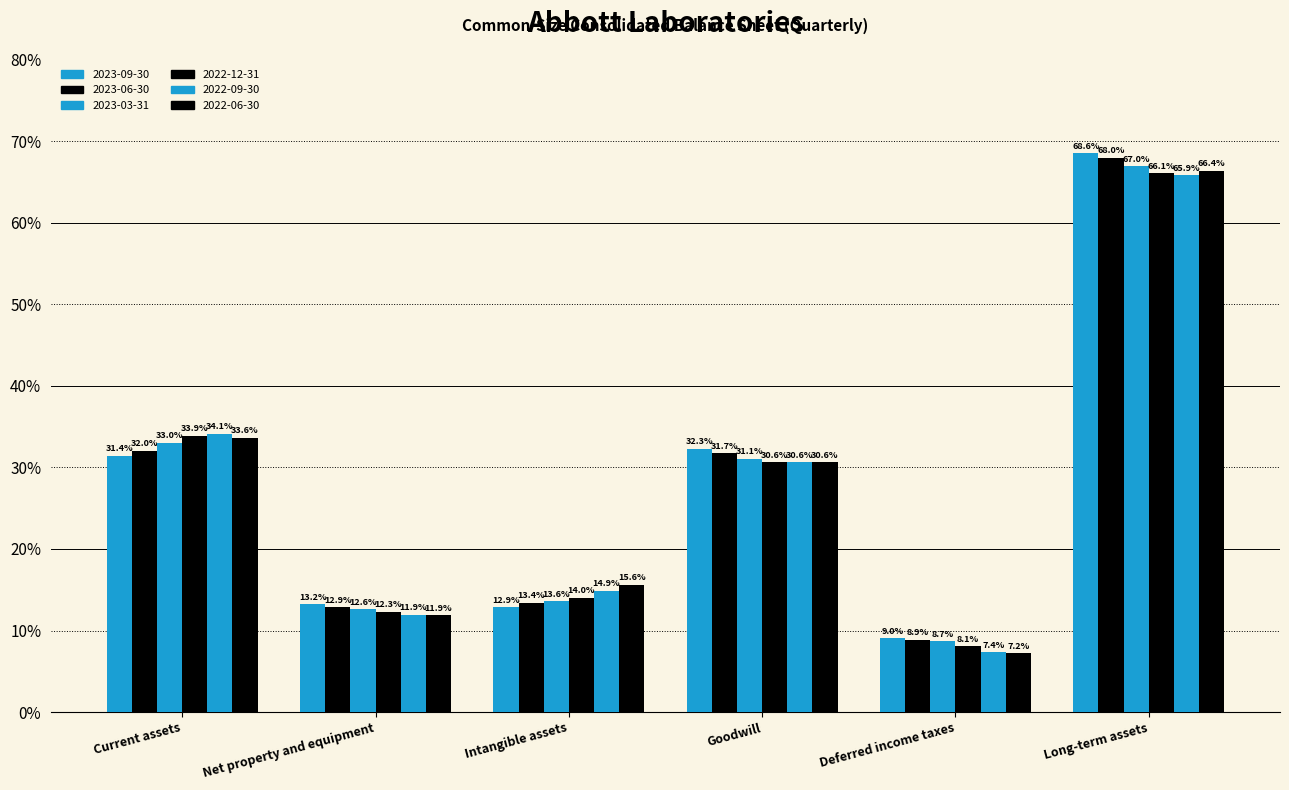

Are the bars grouped side by side (vs. stacked)?

Yes